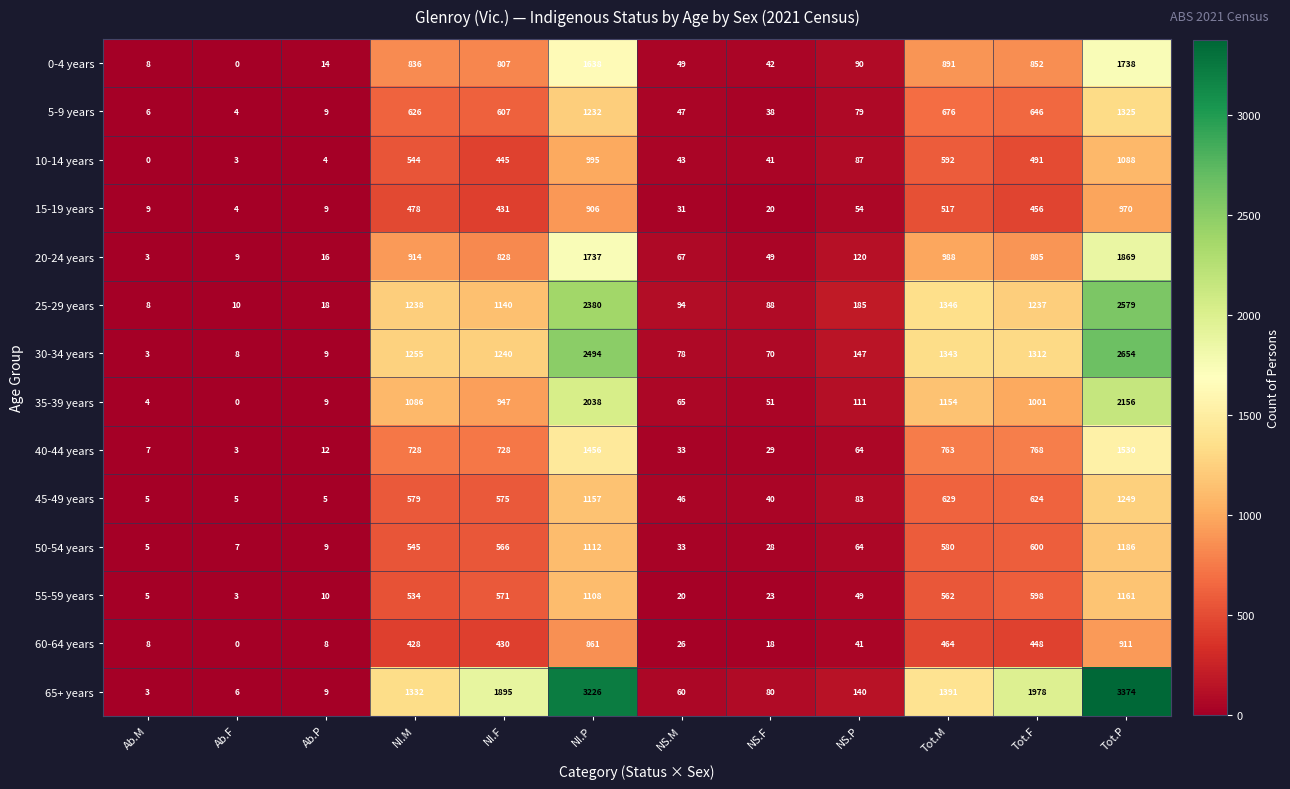

What is the spread (max minus min) of values at Ab.M?

9